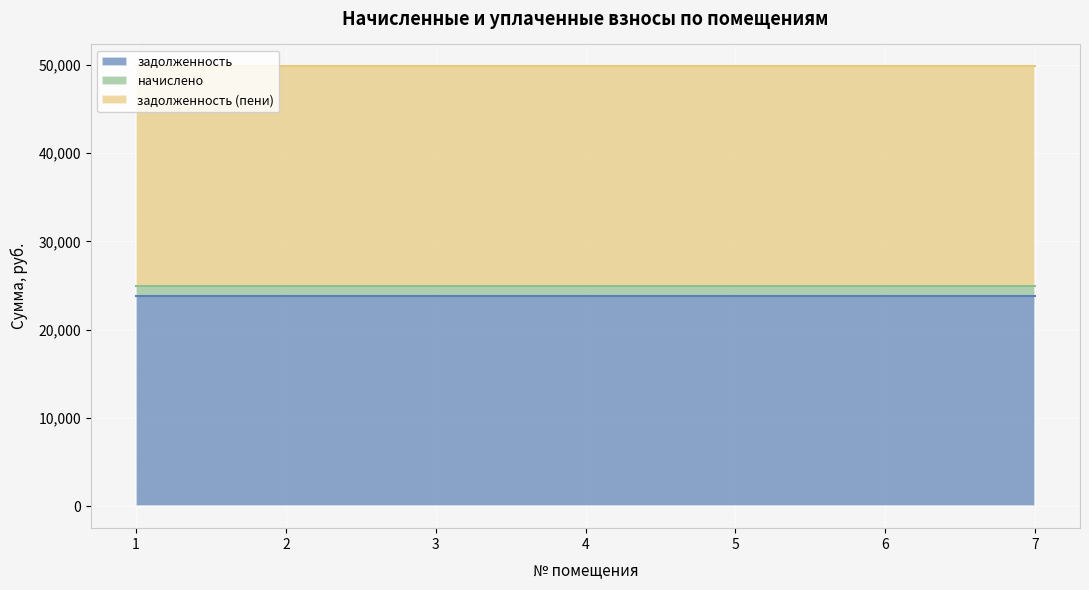

Which category has the lowest value in the задолженность (пени) series?

1